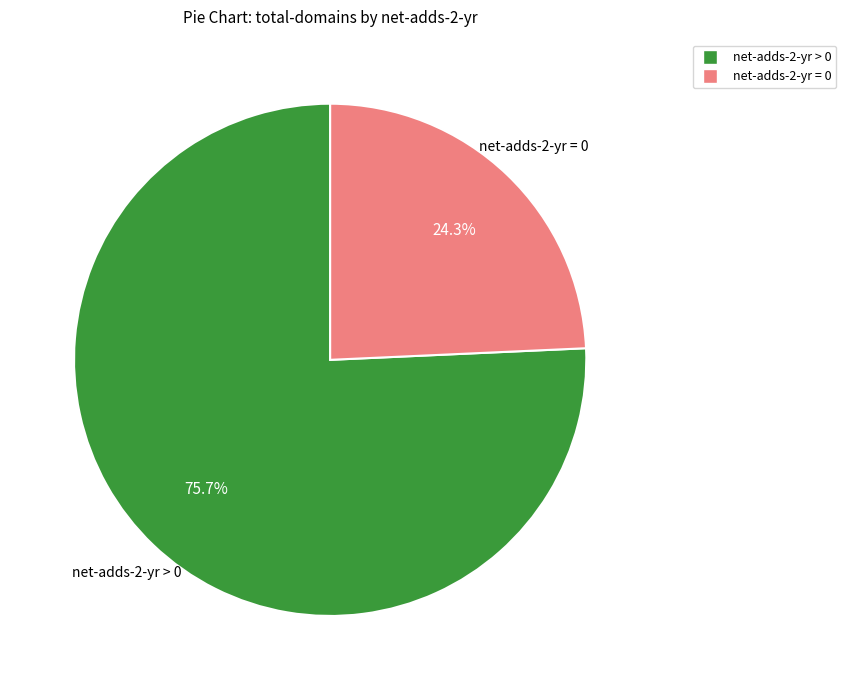

Is there a majority slice in this chart?

Yes